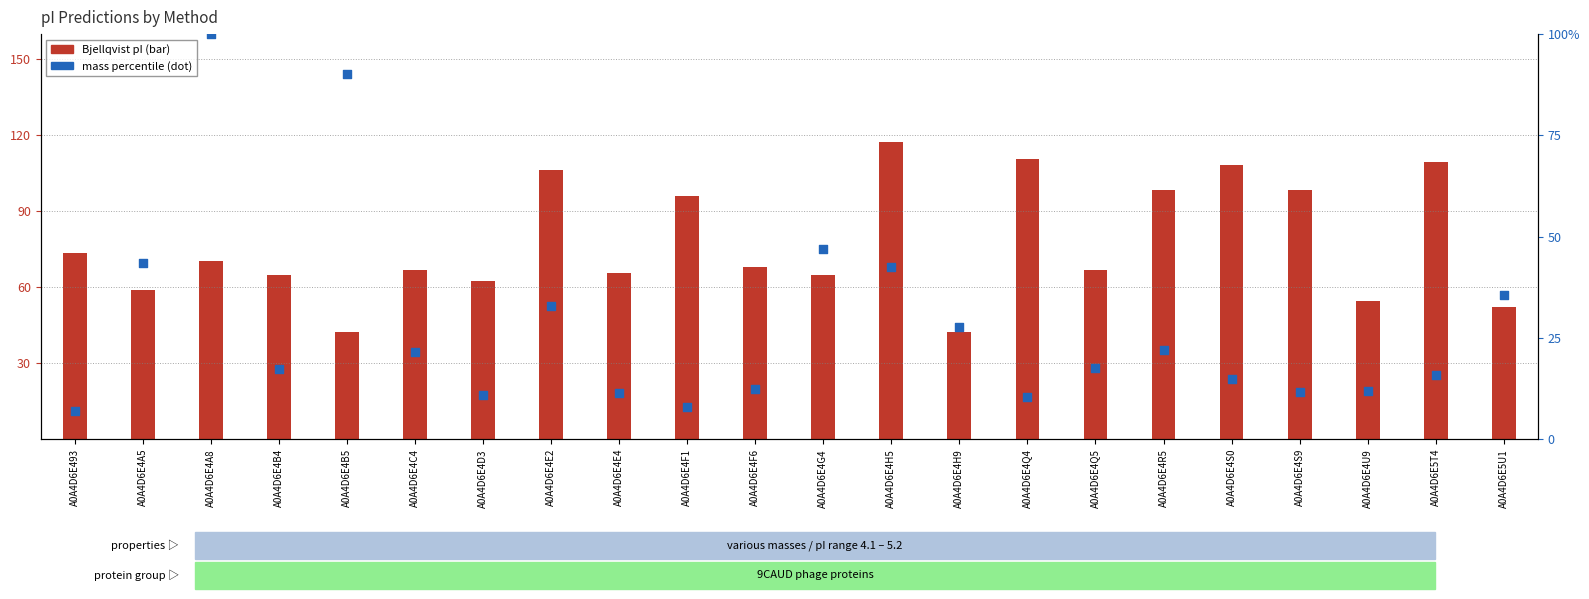

Which series reaches the minimum Y coordinate?

mass percentile